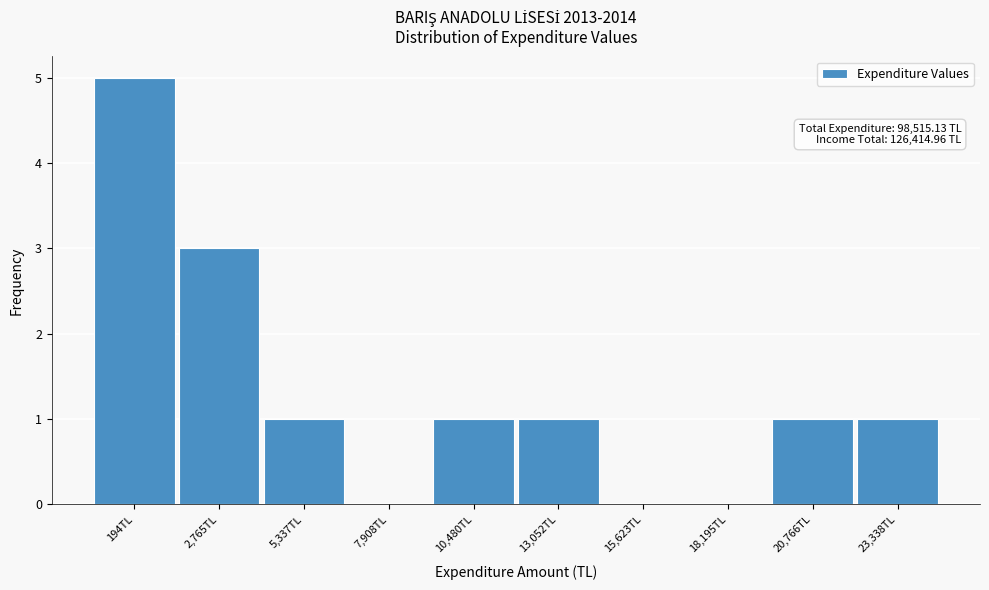

Reading left to right, transcribe all the data shown in this chart.

194TL=5	2,765TL=3	5,337TL=1	7,908TL=0	10,480TL=1	13,052TL=1	15,623TL=0	18,195TL=0	20,766TL=1	23,338TL=1